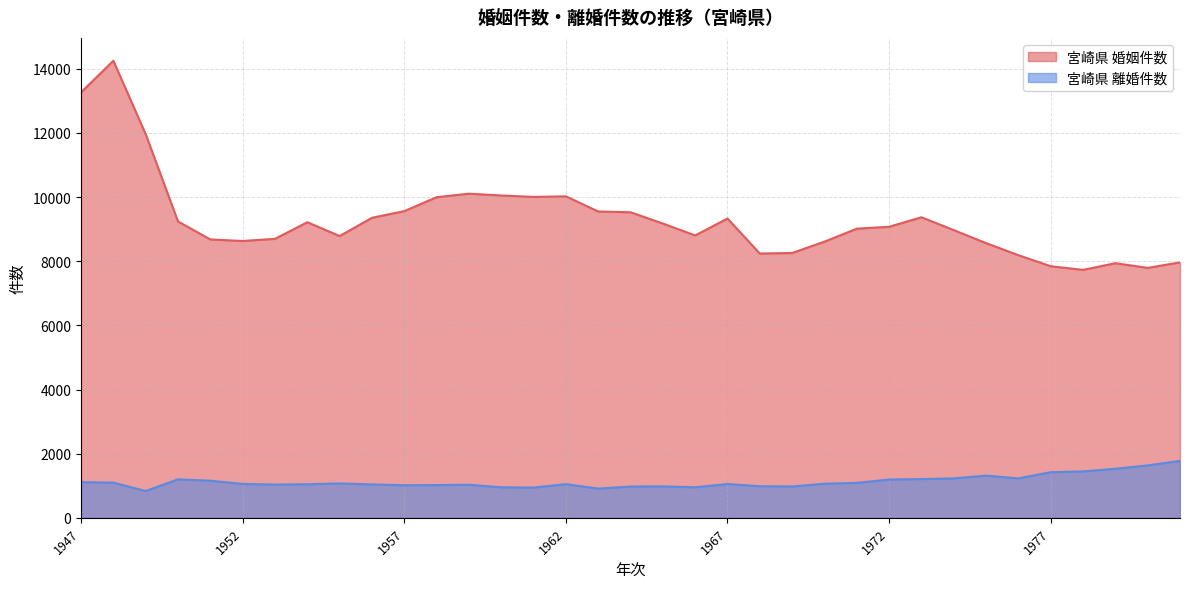

True or false: 宮崎県 婚姻件数 and 宮崎県 離婚件数 cross at least once.

False